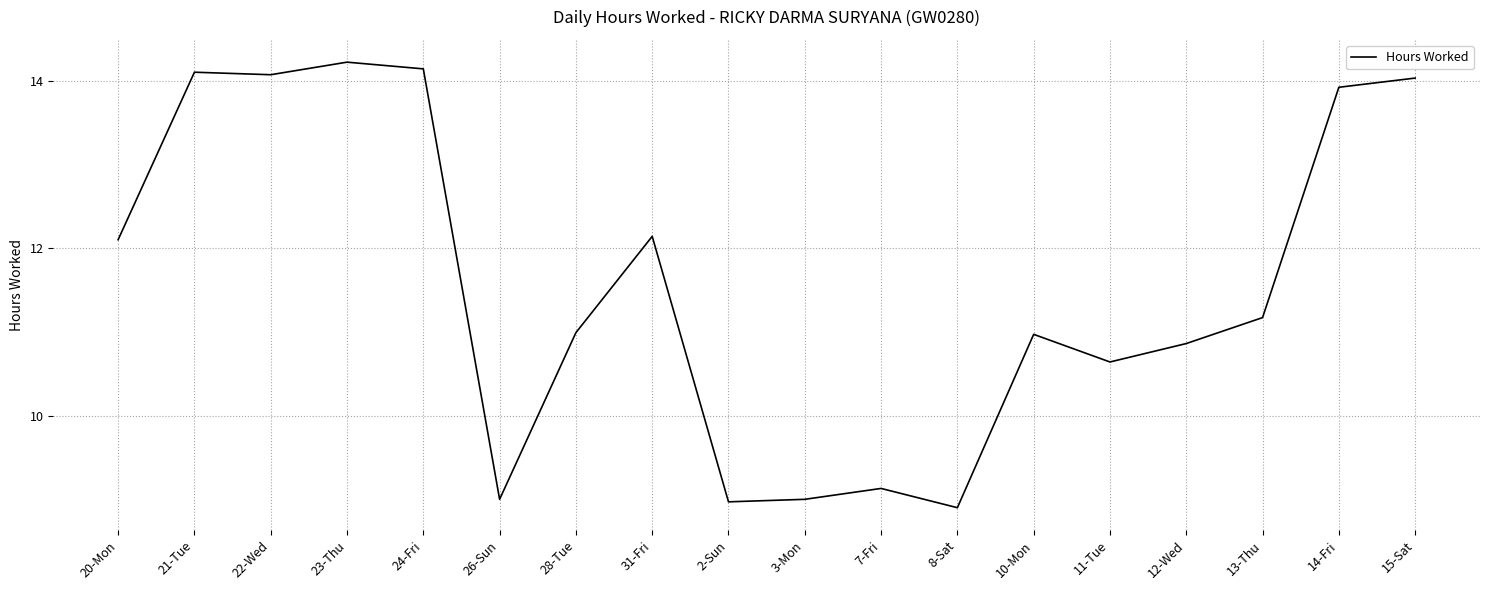

What is the smallest value displayed?

8.9